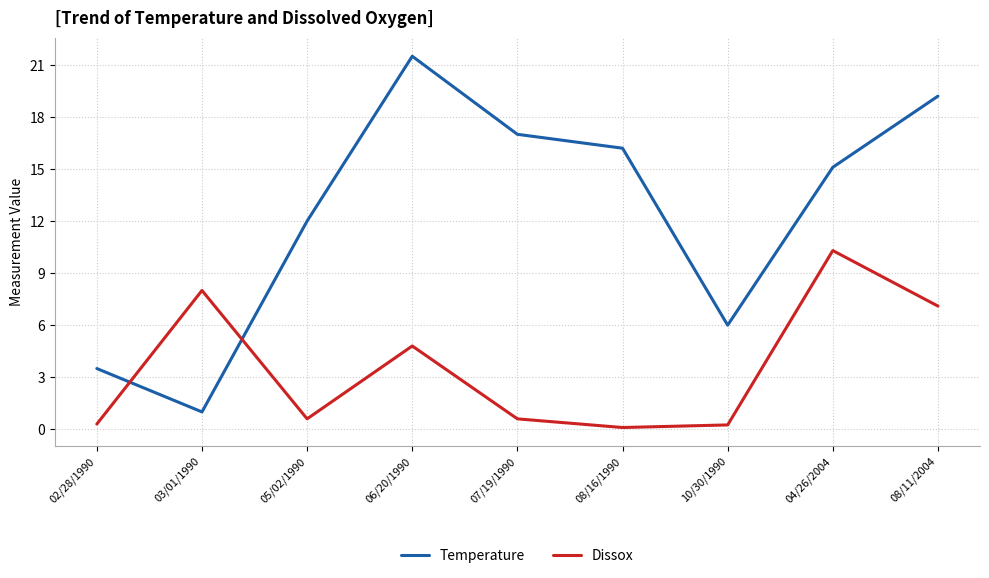

What is the maximum value shown in the chart?

21.5